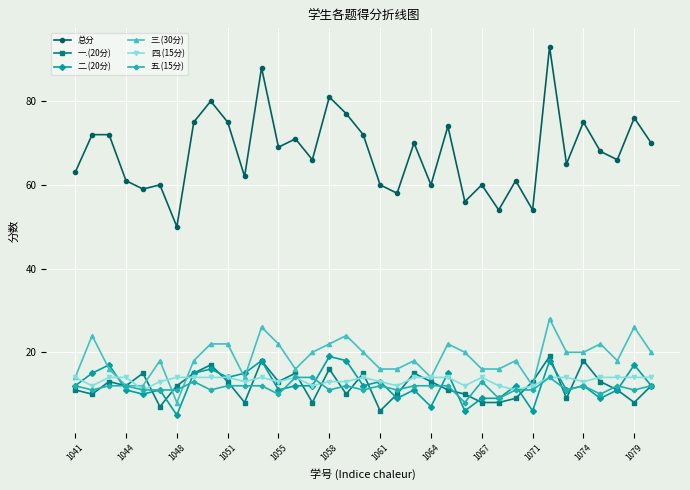

Does the chart display data point markers on the line(s)?

Yes